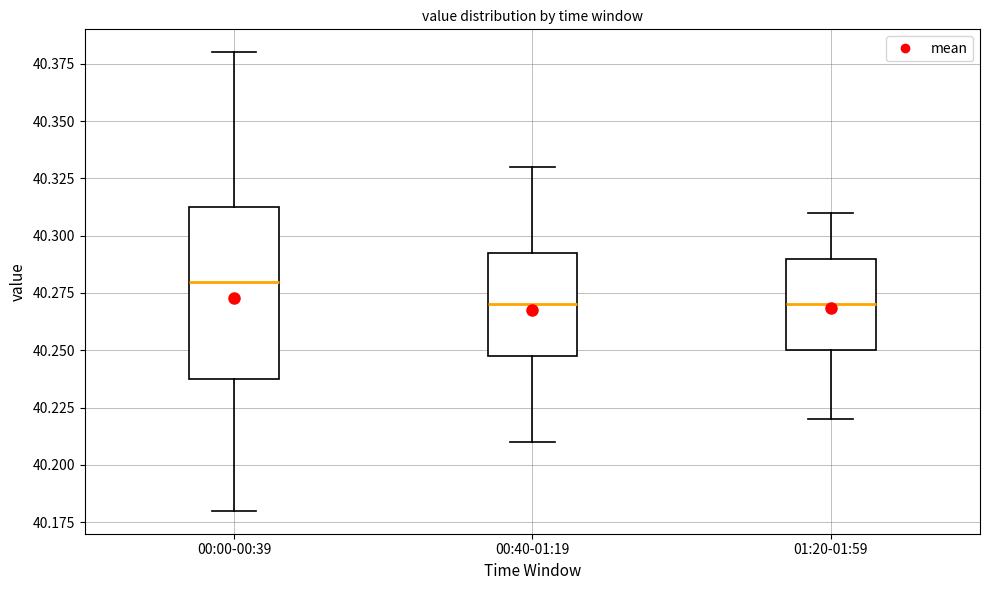

Comparing the boxes themselves (not the whiskers), which one is the tallest?

00:00-00:39